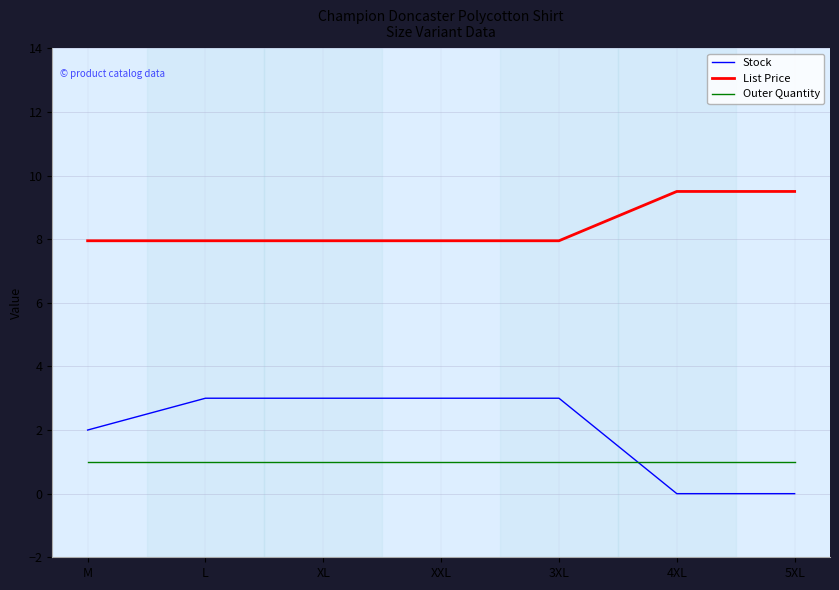

Does the chart have visible grid lines?

Yes